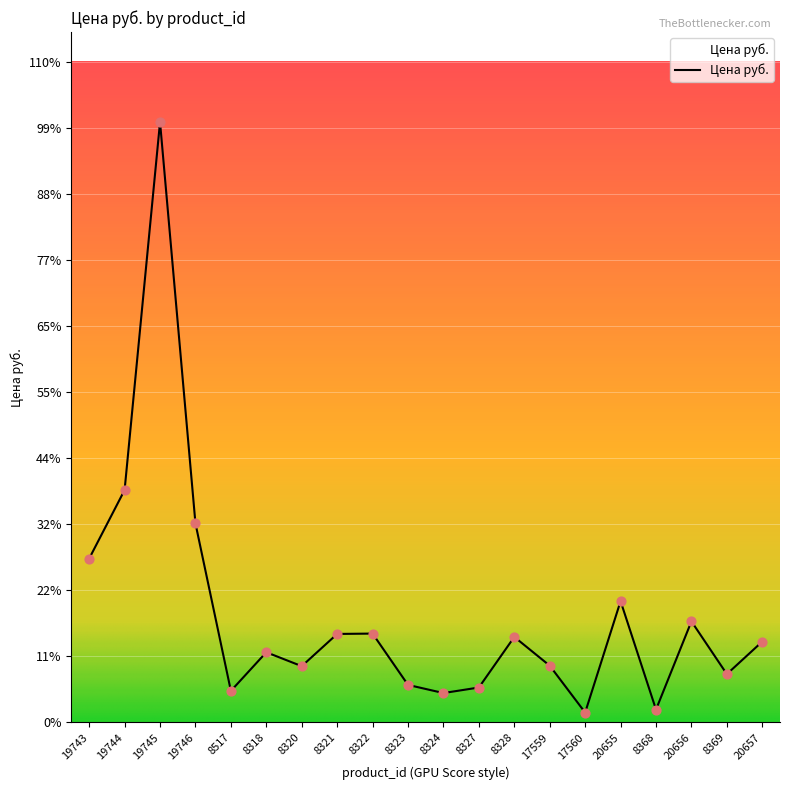

Approximately how many times larger is the value at 8320 compared to 19744?

0.2